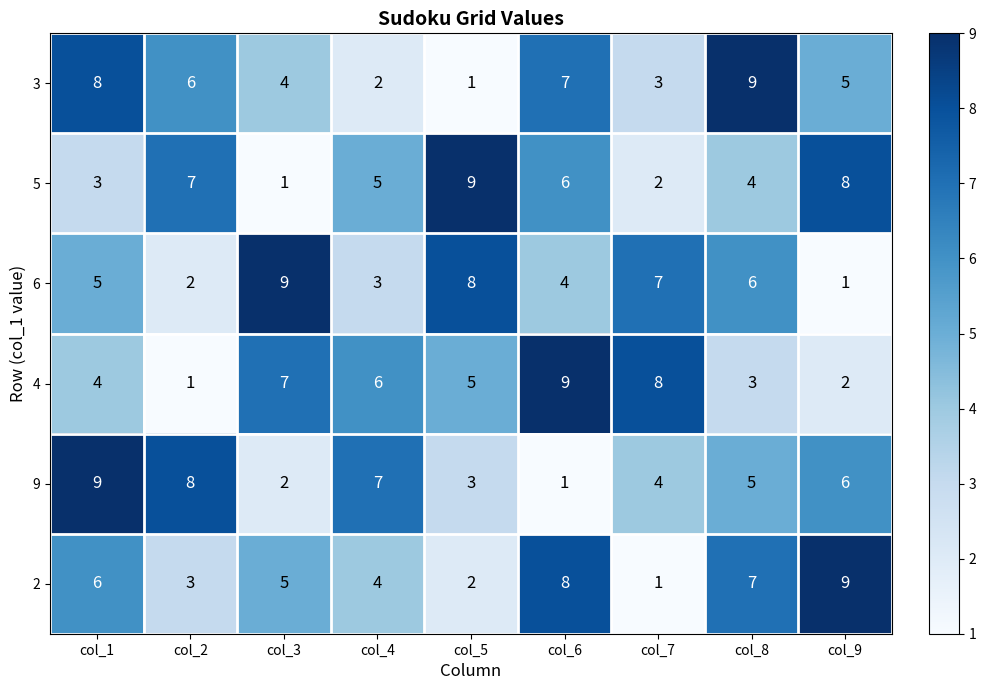

Where is 9 nearest to the value 5?

col_8